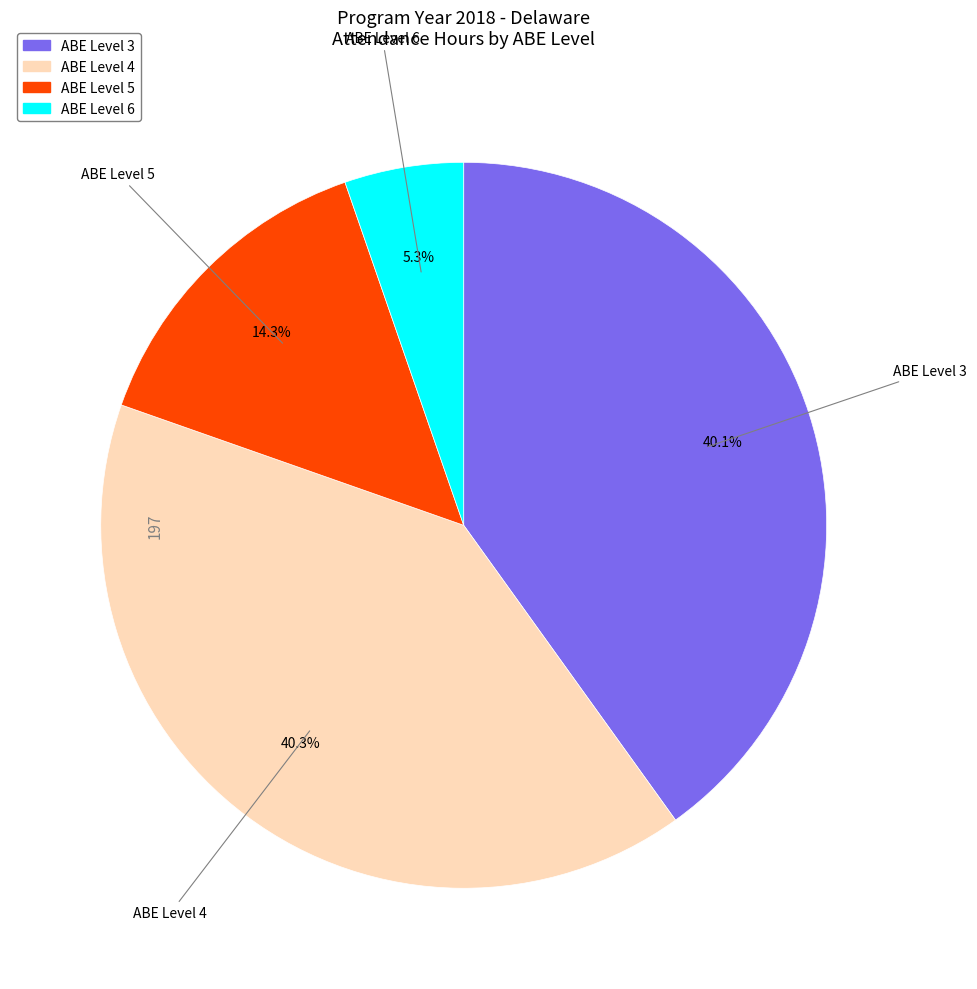

True or false: ABE Level 6 accounts for 5% of the total.

True